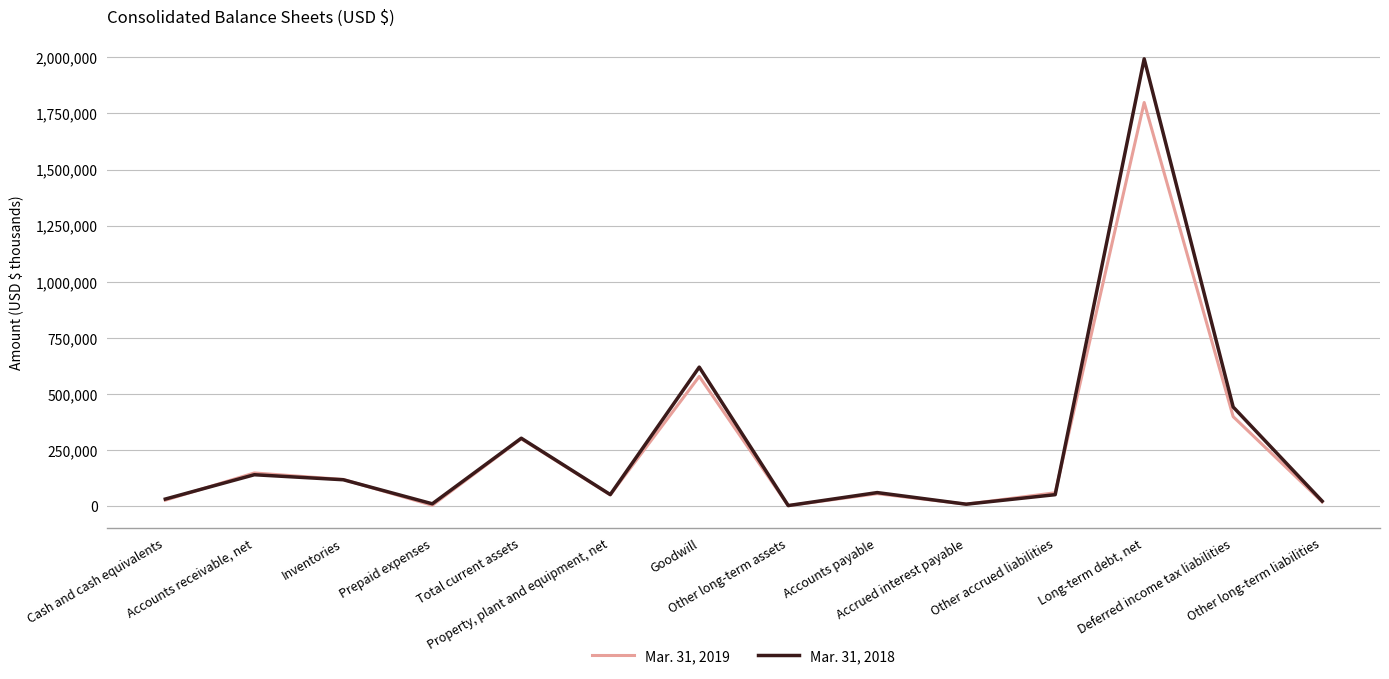

Which series has the widest spread of values?

Mar. 31, 2018